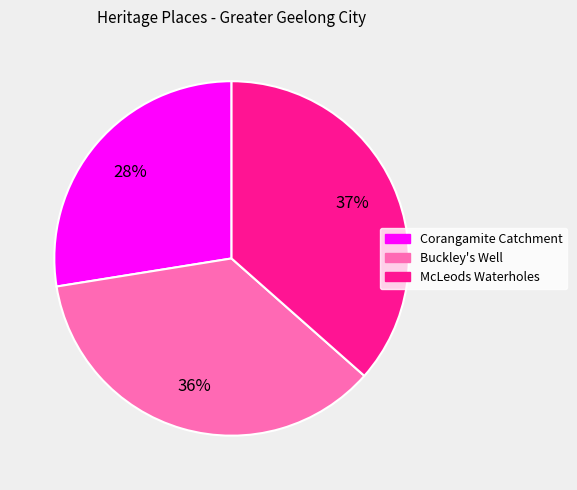

To the nearest percent, what is the average slice percentage?

33%